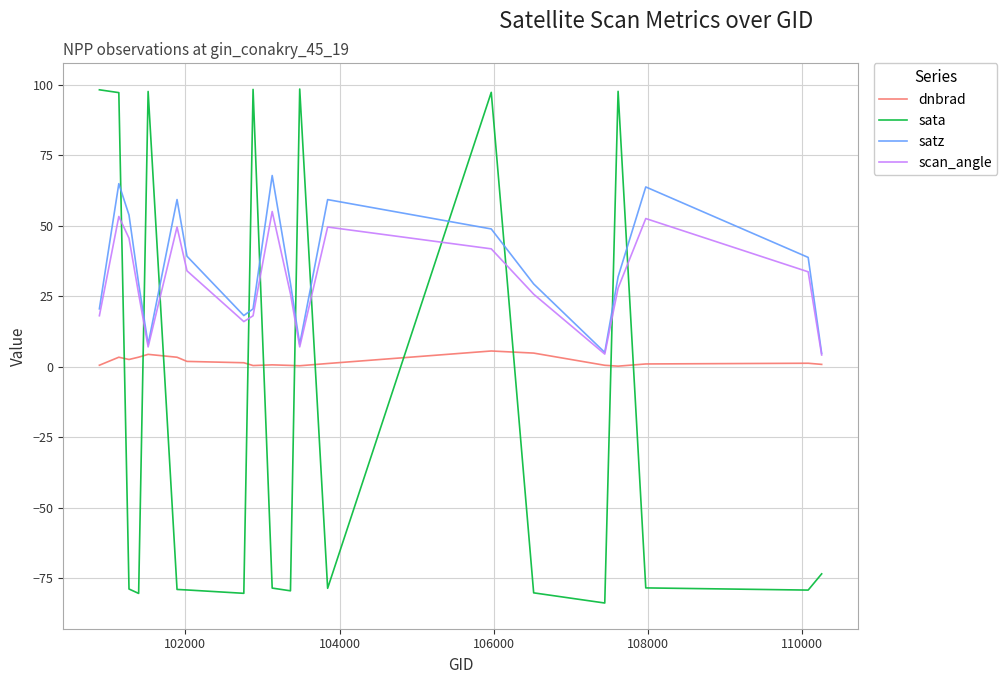

How many interior local valleys does the scan_angle series have?

4